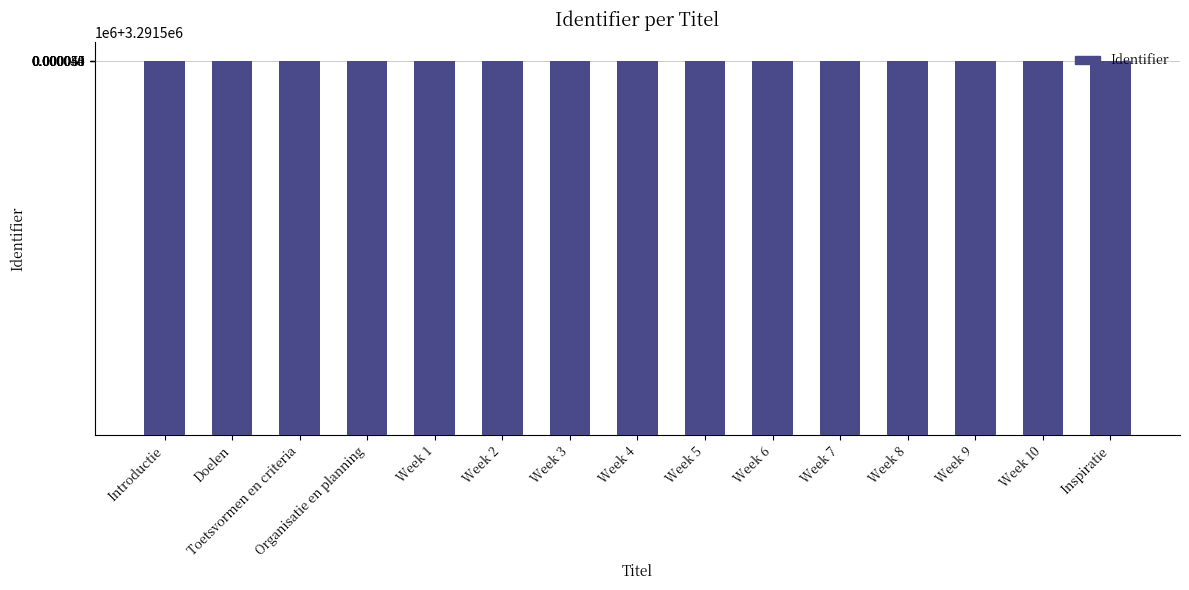

What is the sum of all values?

49373209